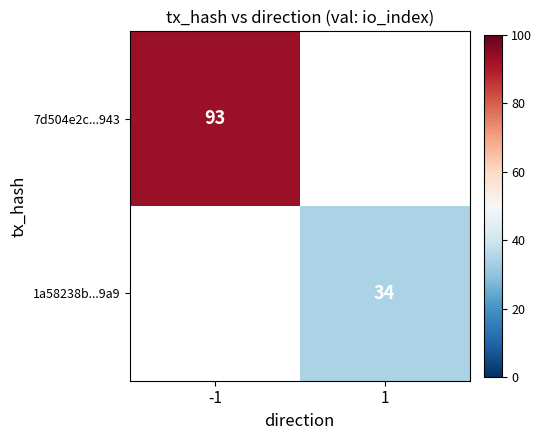

True or false: 1a58238b...9a9 has a value of 18 at 1.

False